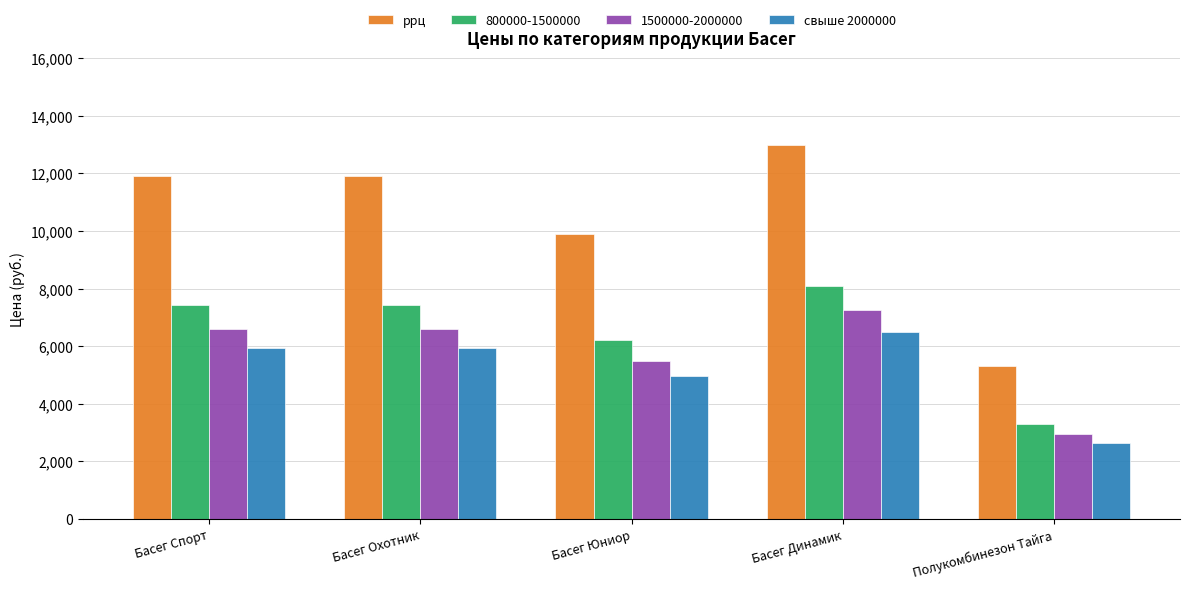

How many distinct data groups are displayed?

4